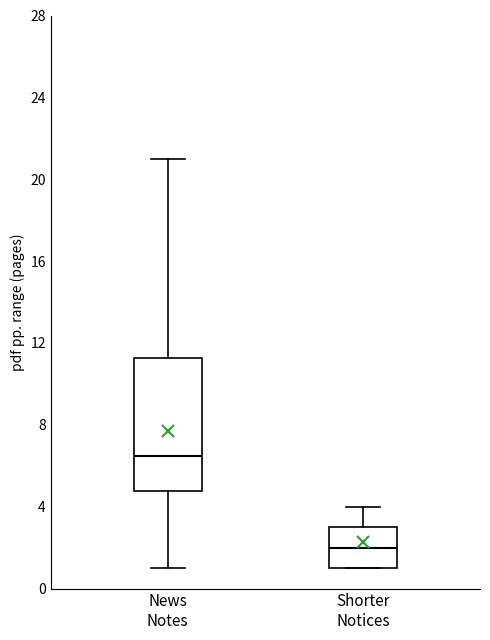

Comparing the boxes themselves (not the whiskers), which one is the tallest?

News Notes